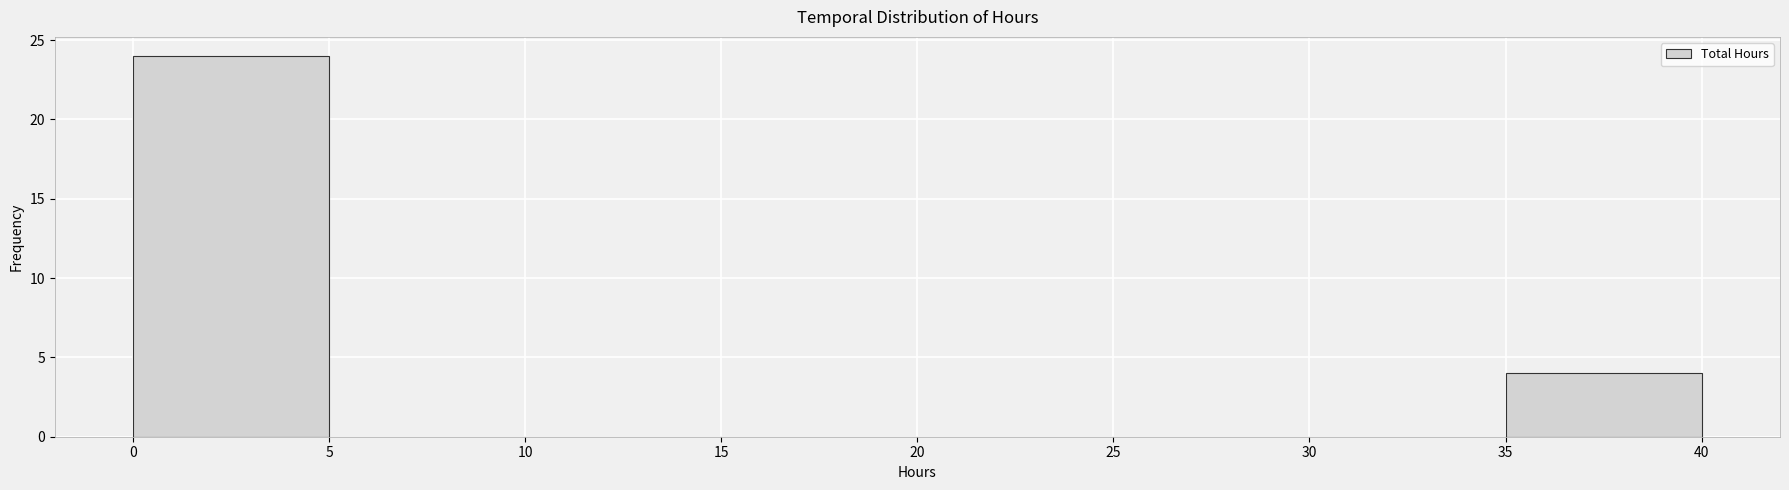

Reading left to right, transcribe this chart: for each bar, give the range it covers on the x-axis and its height. The values are not printed on the chart, so give them approximately, as read against the axis.

0 to 5: 24
5 to 10: 0
10 to 15: 0
15 to 20: 0
20 to 25: 0
25 to 30: 0
30 to 35: 0
35 to 40: 4